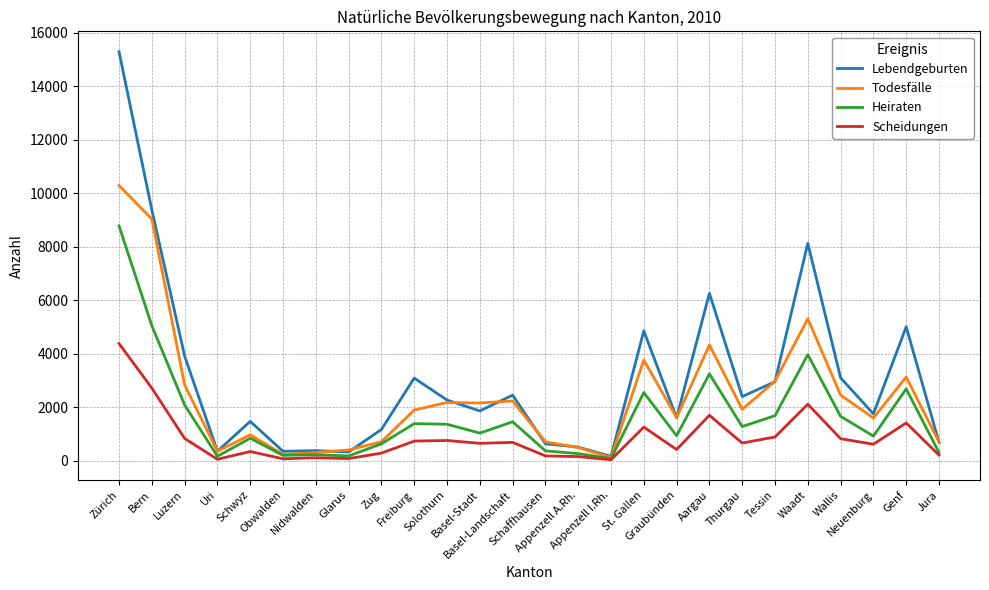

Is the value of Todesfälle at Schwyz greater than the value of Scheidungen at Nidwalden?

Yes